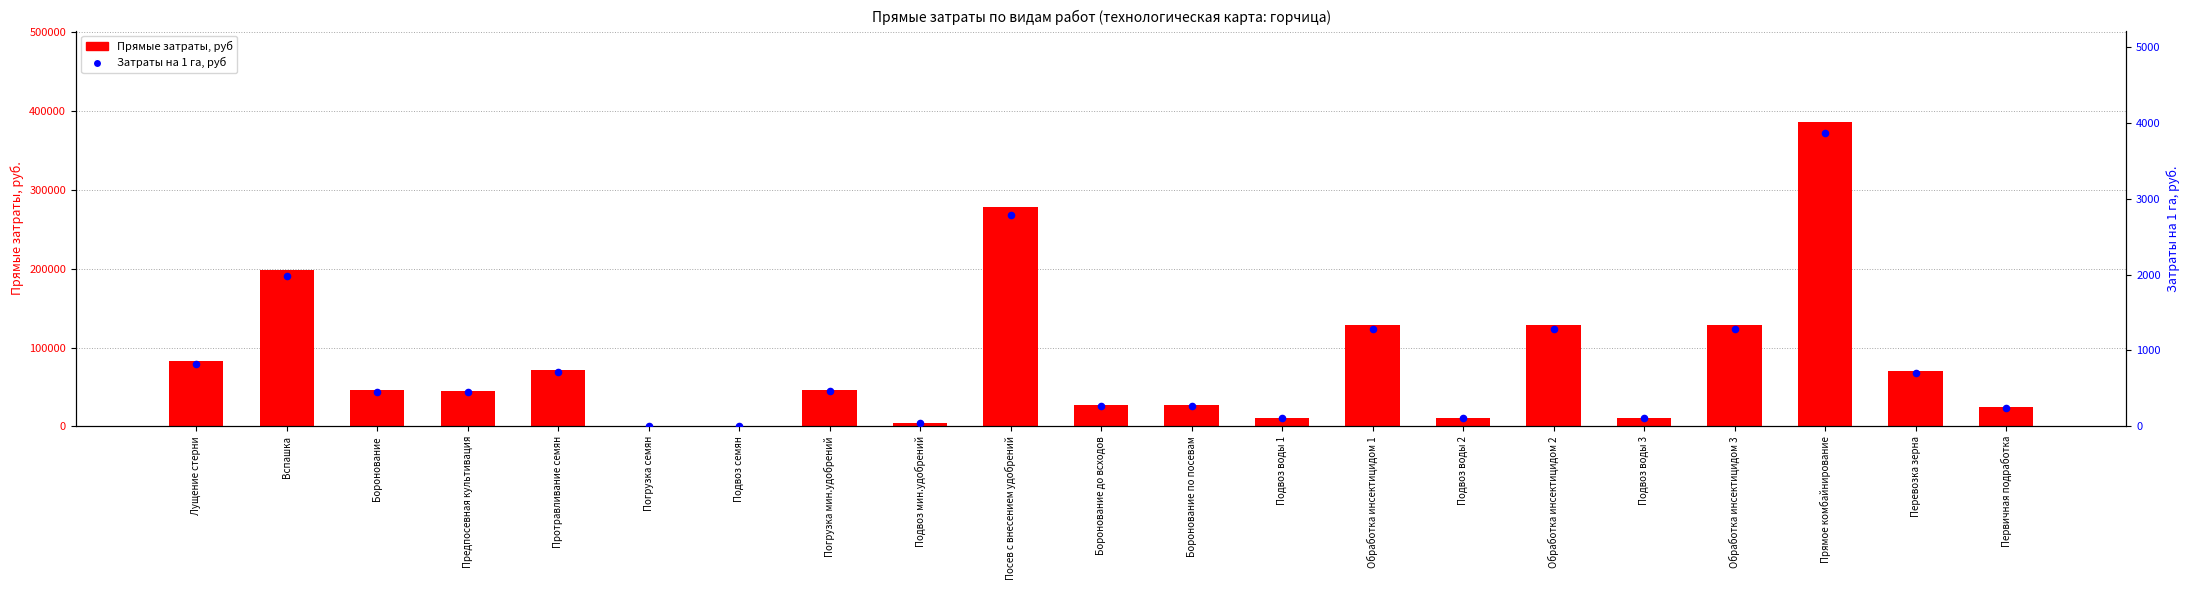

Is the value of Затраты на 1 га, руб at Лущение стерни greater than the value of Прямые затраты, руб at Подвоз мин.удобрений?

No